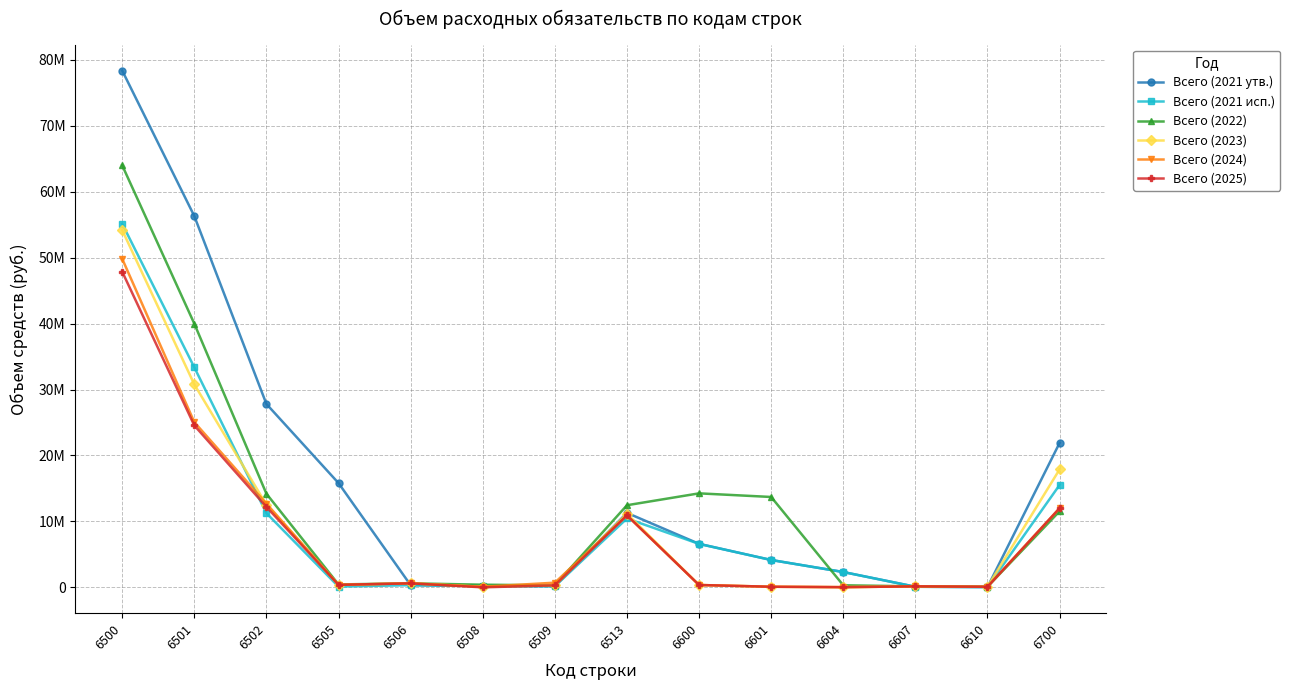

What is the highest value of the Всего (2023) series?

54180700